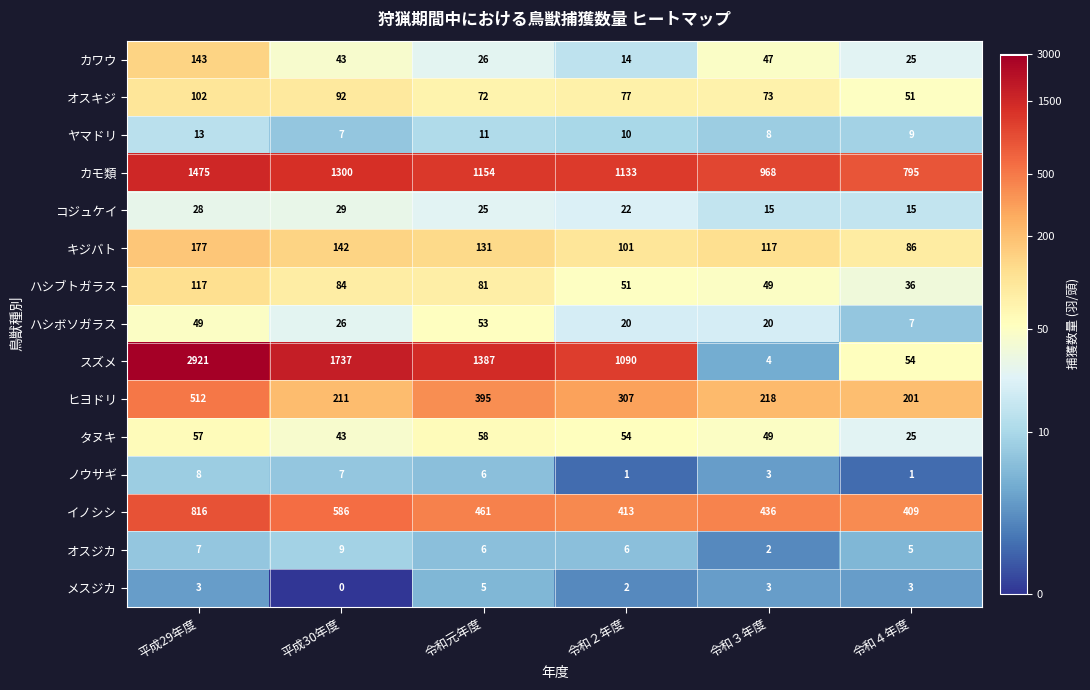

What is the sum of the イノシシ values at 令和３年度 and 令和４年度?

845